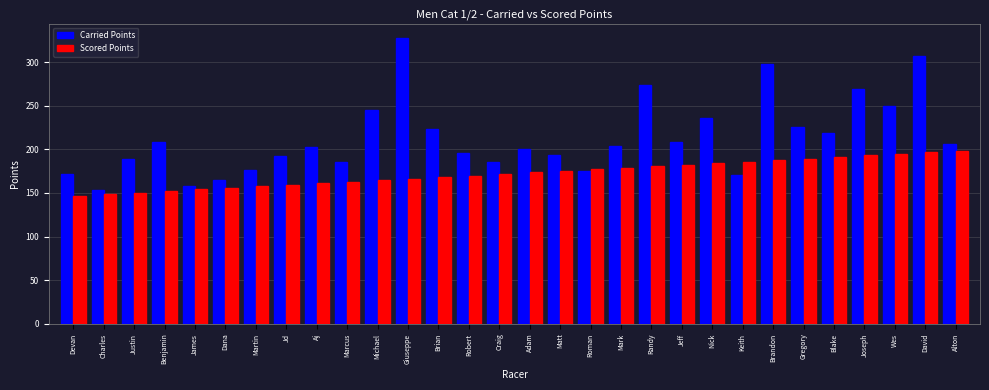

How many values in the Carried Points series exceed 203?

15